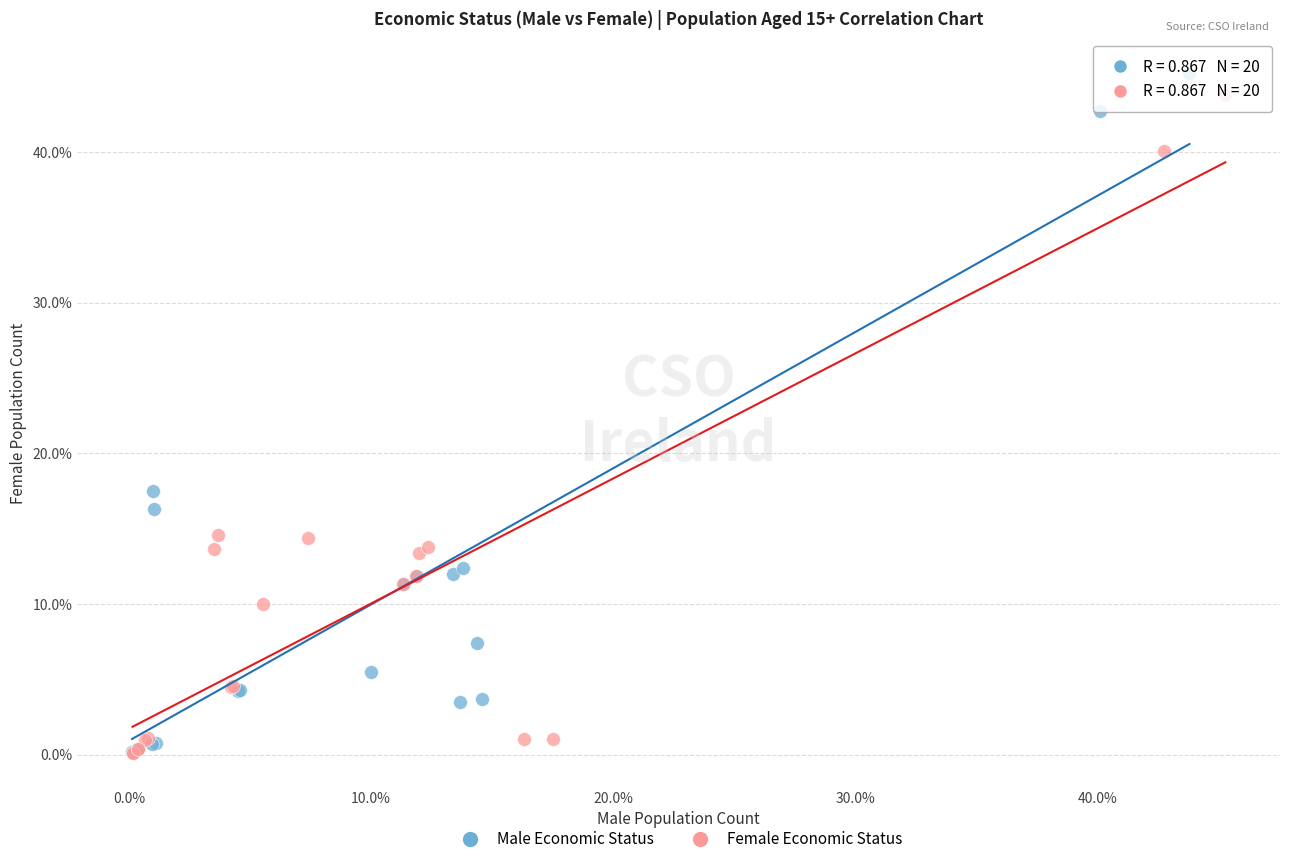

Which series has the largest Y range (max minus min)?

Male Economic Status